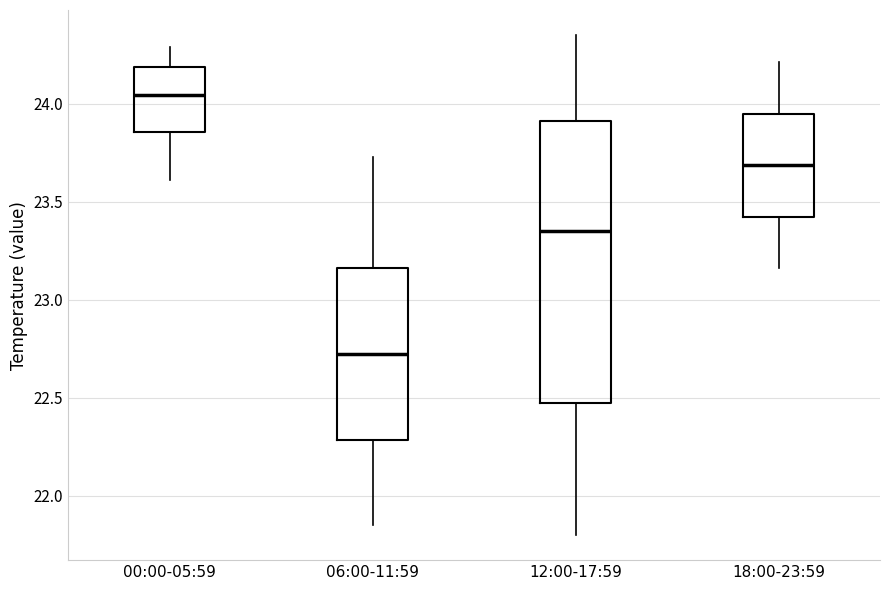

Reading left to right, read every box against the y-axis: the position of its median line, the range the box covers, and the ends of its whiskers. The values are not printed on the chart, so give them approximately, as read against the axis.

00:00-05:59: median 24.05, box 23.85 to 24.20, whiskers 23.60 to 24.30
06:00-11:59: median 22.75, box 22.30 to 23.15, whiskers 21.85 to 23.75
12:00-17:59: median 23.35, box 22.50 to 23.90, whiskers 21.80 to 24.35
18:00-23:59: median 23.70, box 23.40 to 23.95, whiskers 23.15 to 24.20